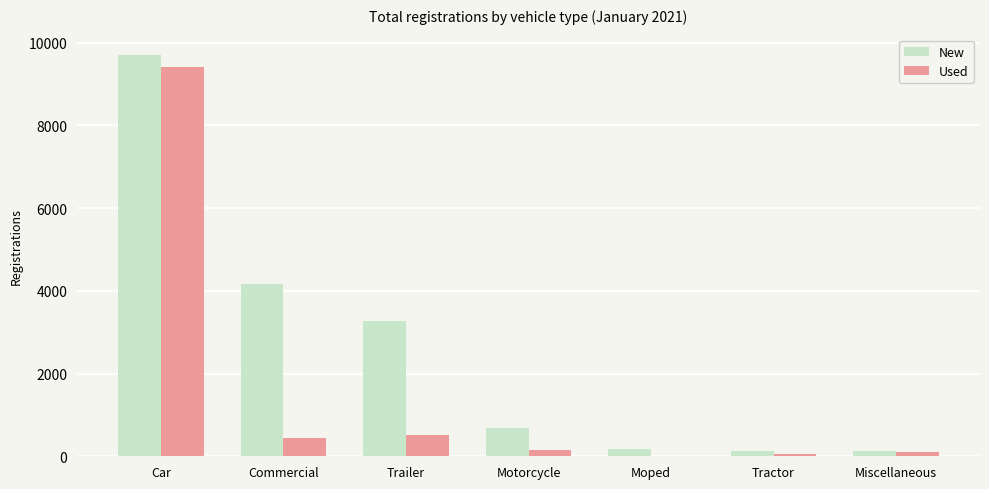

What is the spread (max minus min) of values at Trailer?

2748